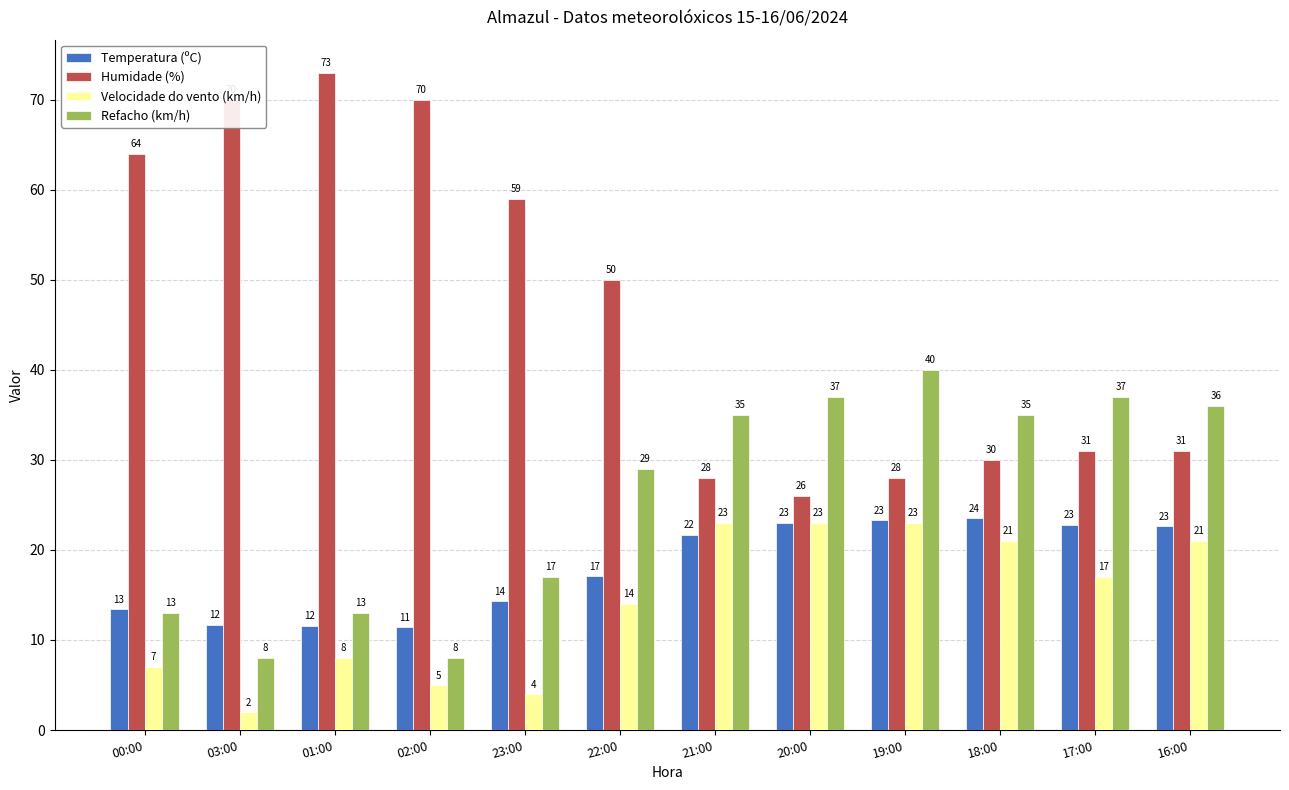

What is the maximum value shown in the chart?

73.0